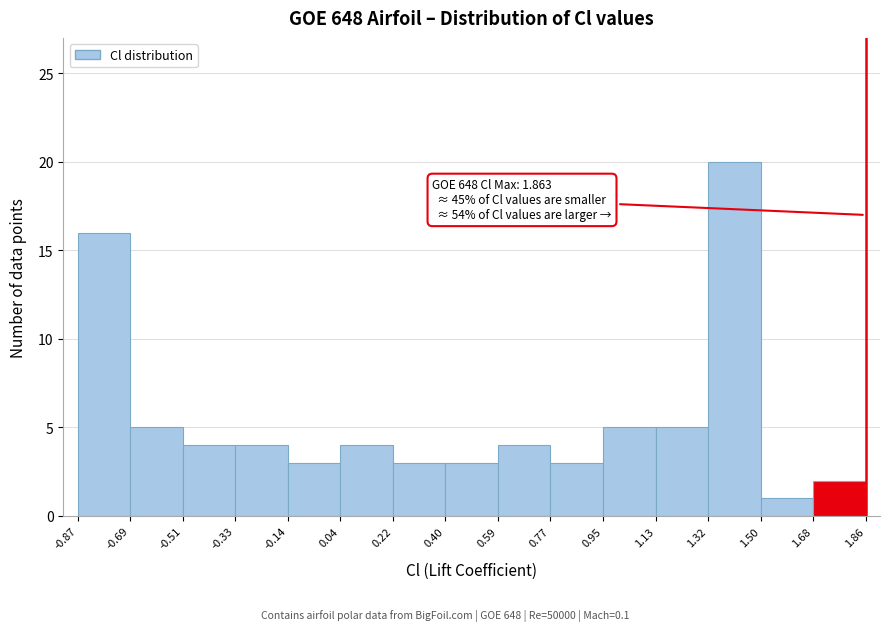

Over which range of the x-axis is the bar tallest?

1.32 to 1.50